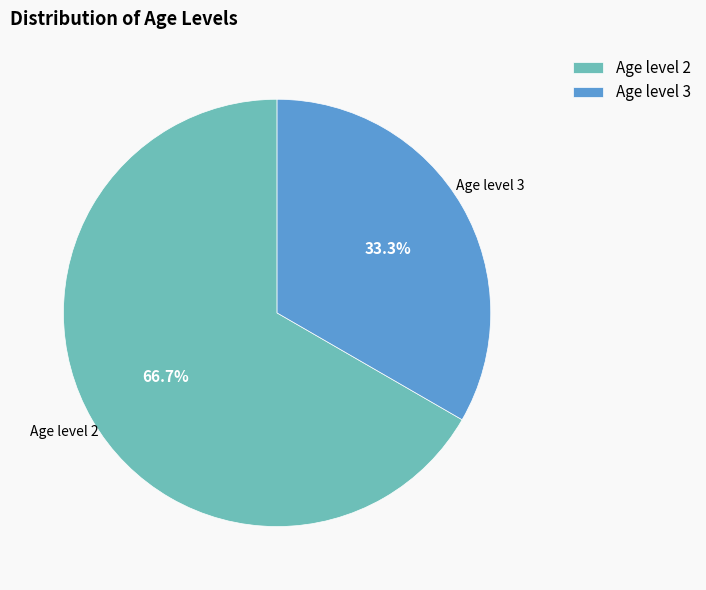

What is the ratio of the value at Age level 3 to the value at Age level 2?

0.5